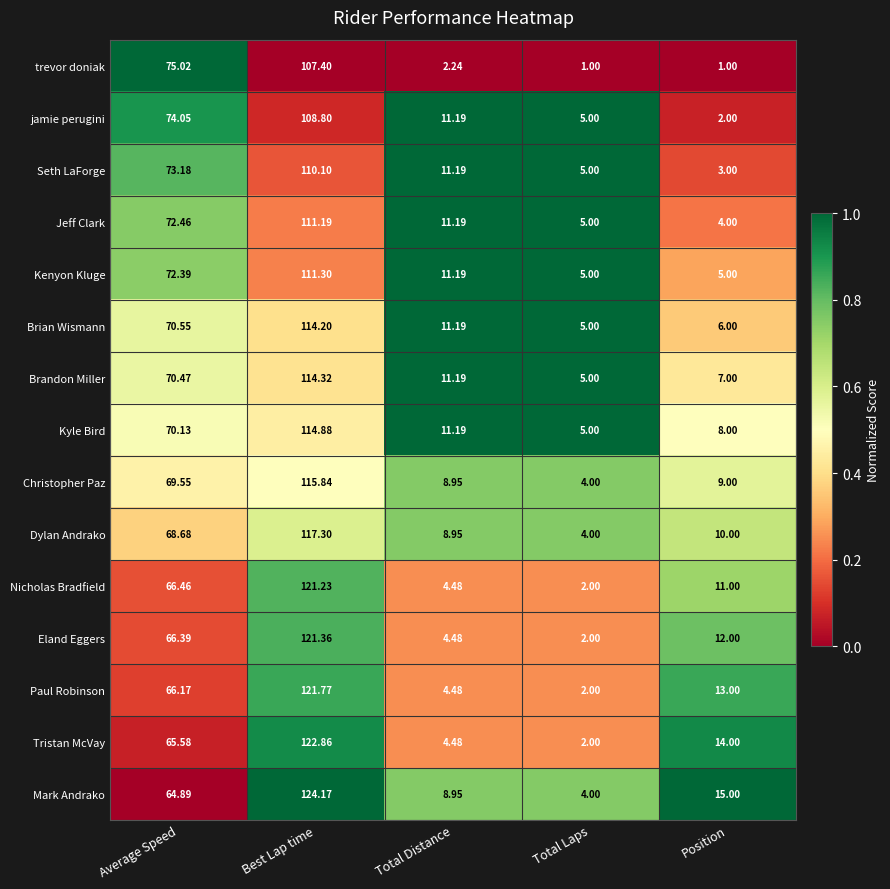

Which category has the lowest value in the Brandon Miller series?

Total Laps